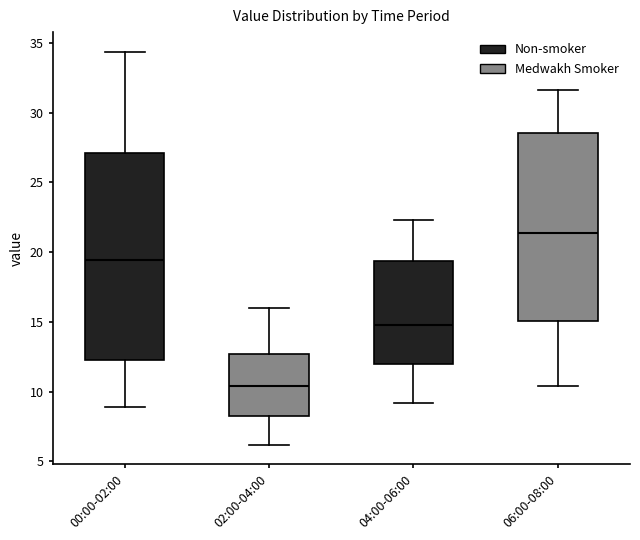

Which box's median line is the lowest?

02:00-04:00